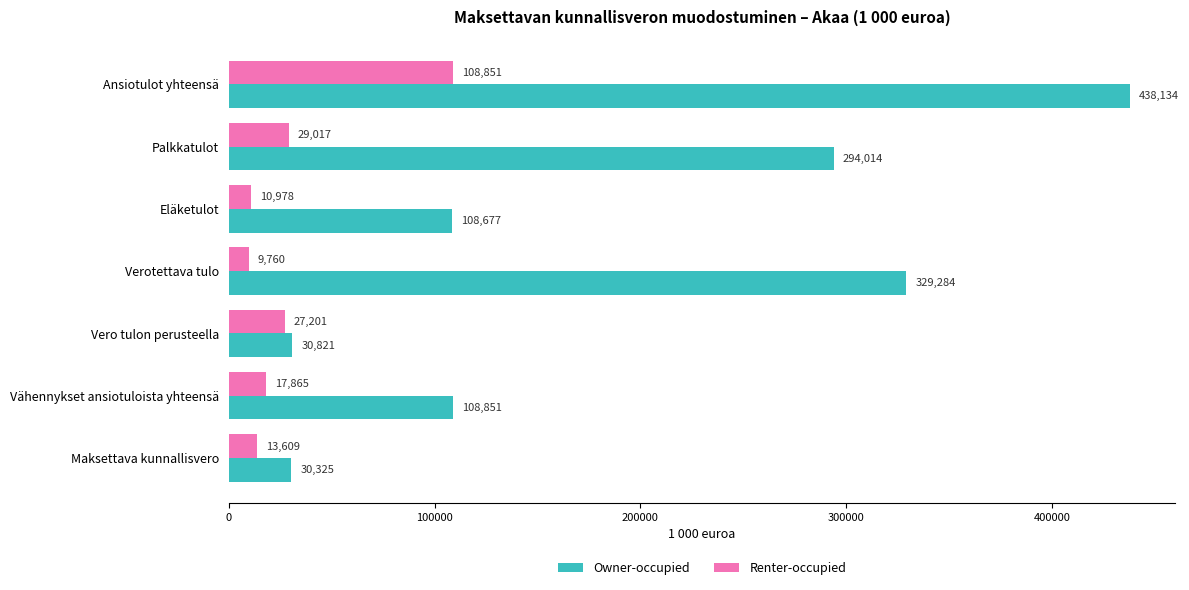

At how many categories does at least one series exceed 78840?

5